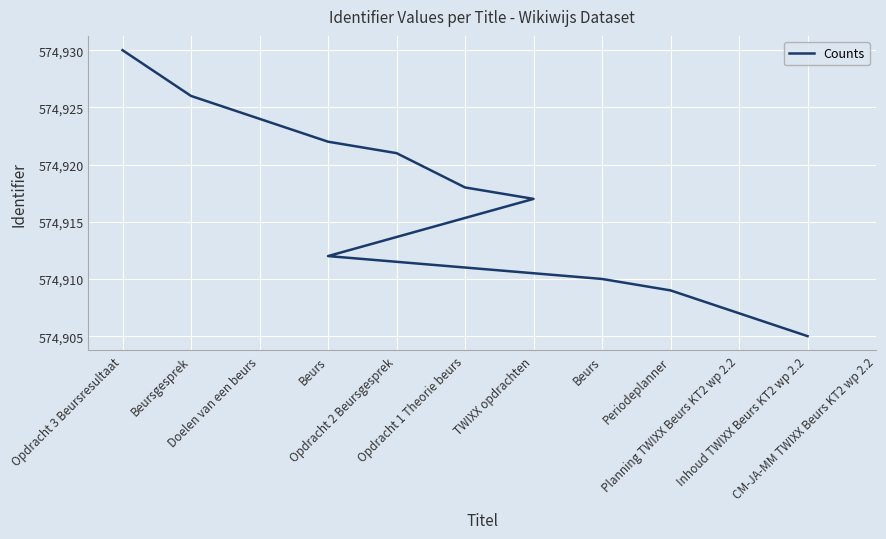

What is the difference between the maximum and minimum values?

25